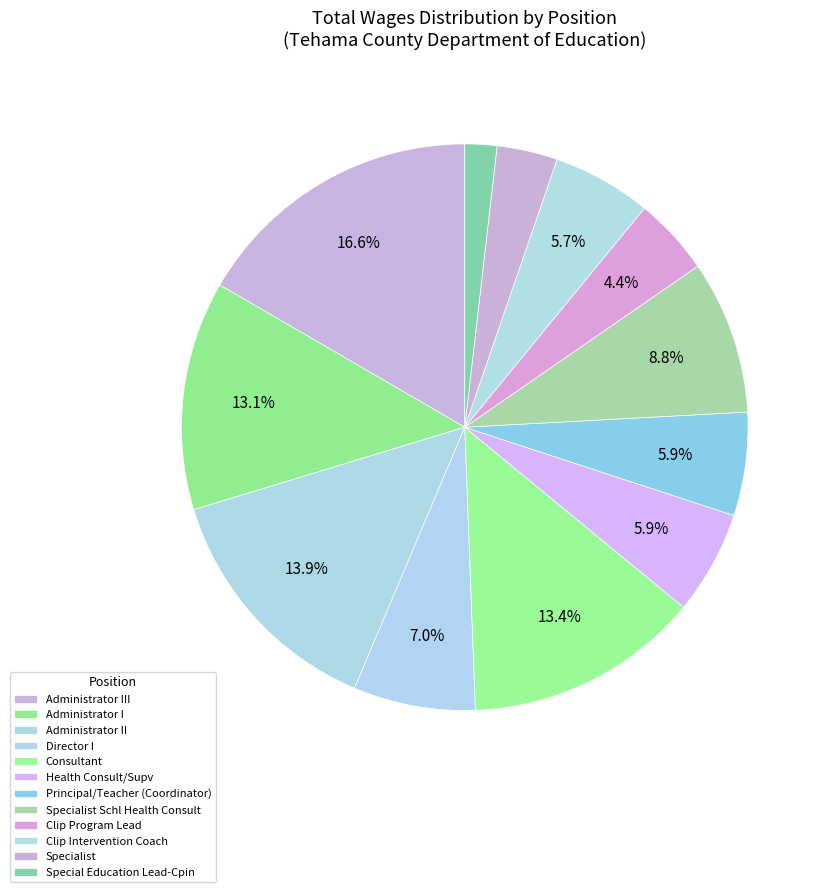

To the nearest percent, what is the average slice percentage?

8%